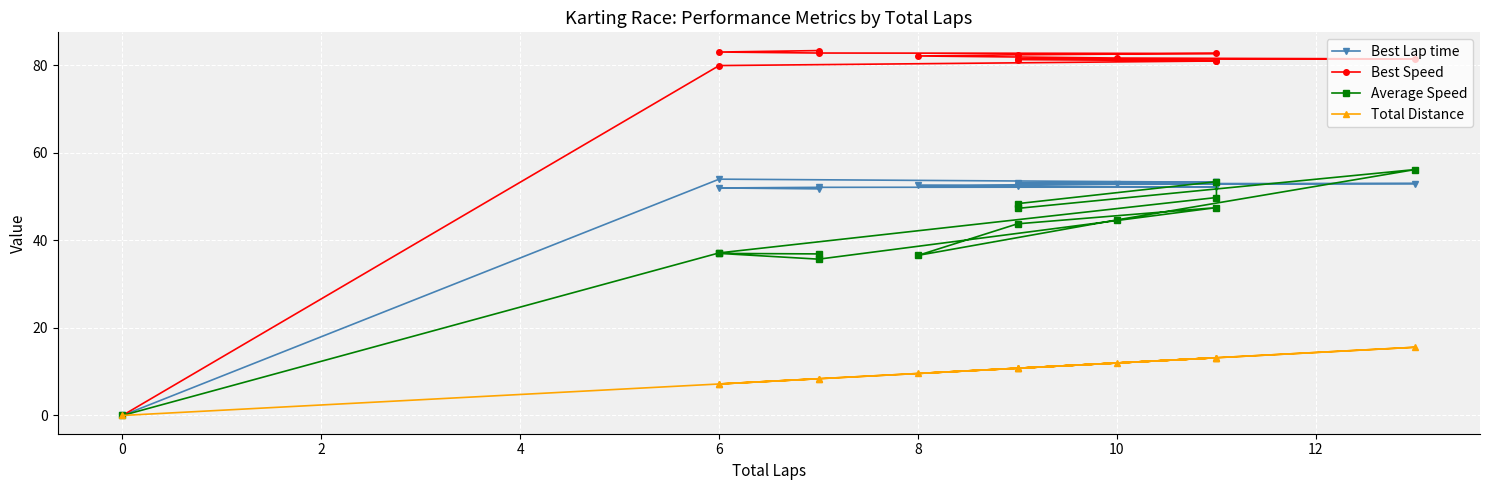

At 8, list the series in order from largest to smallest.

Best Speed, Best Lap time, Average Speed, Total Distance